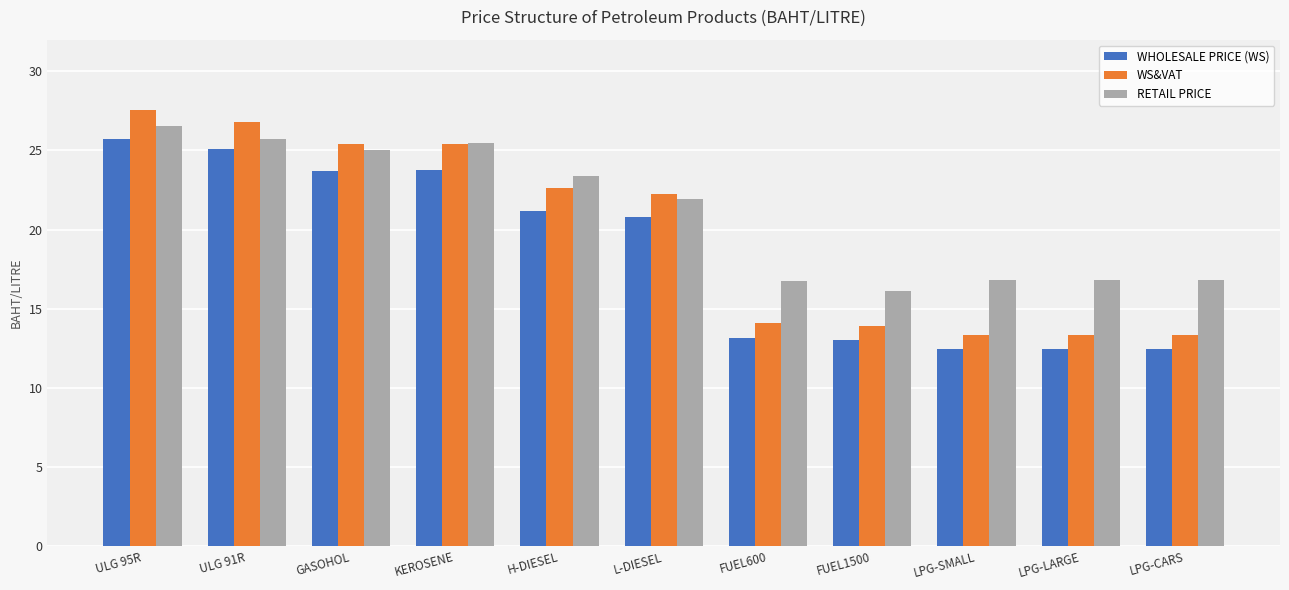

What is the label of the 4th bar from the left?

KEROSENE